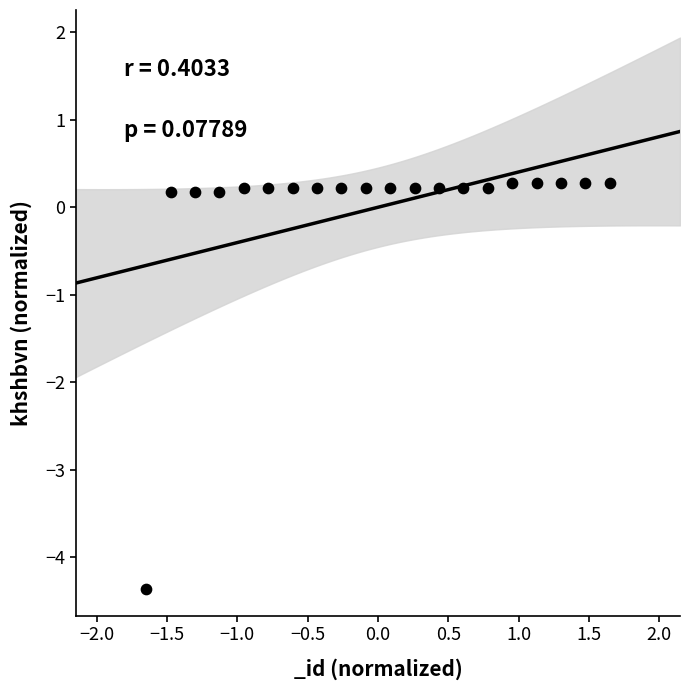

What is the range of X values (max minus min)?

3.3